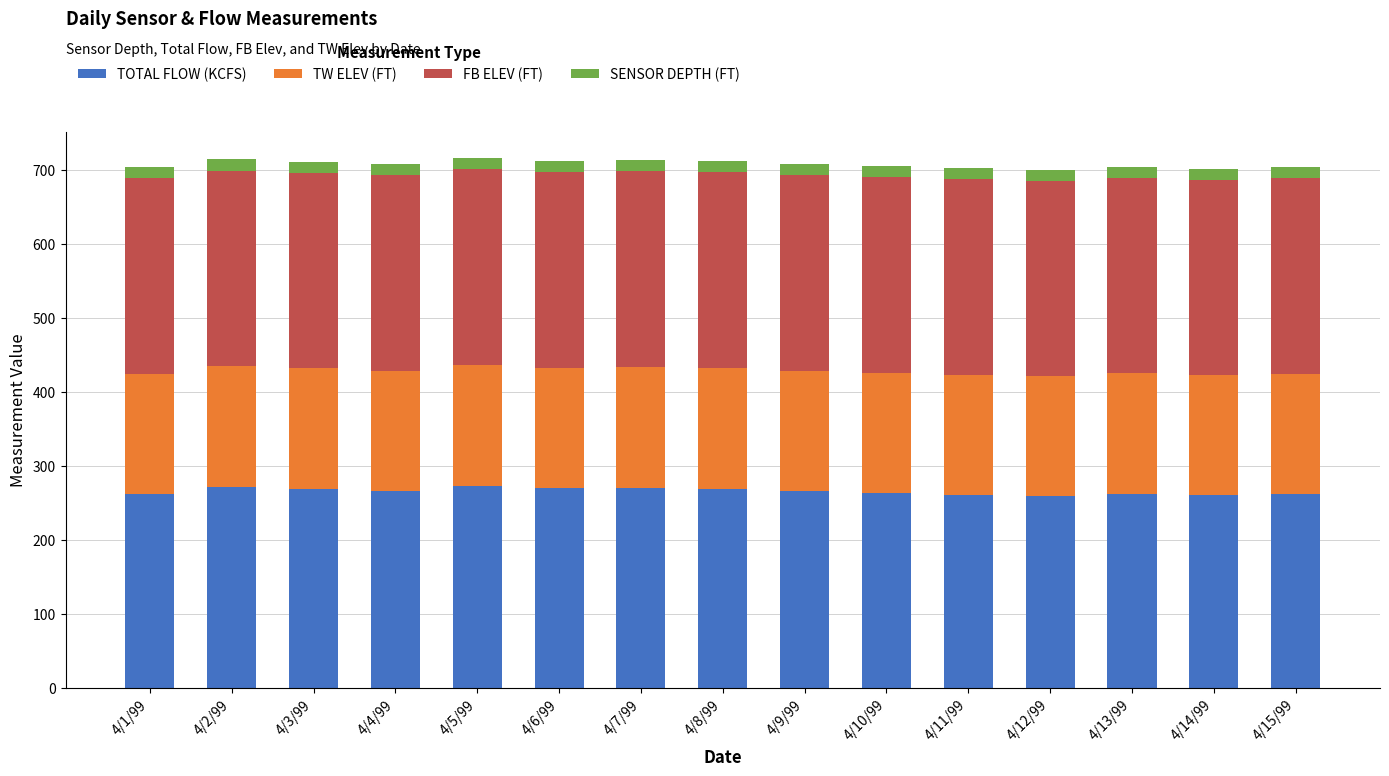

Is it true that TOTAL FLOW (KCFS) equals 440.1 at 4/10/99?

False